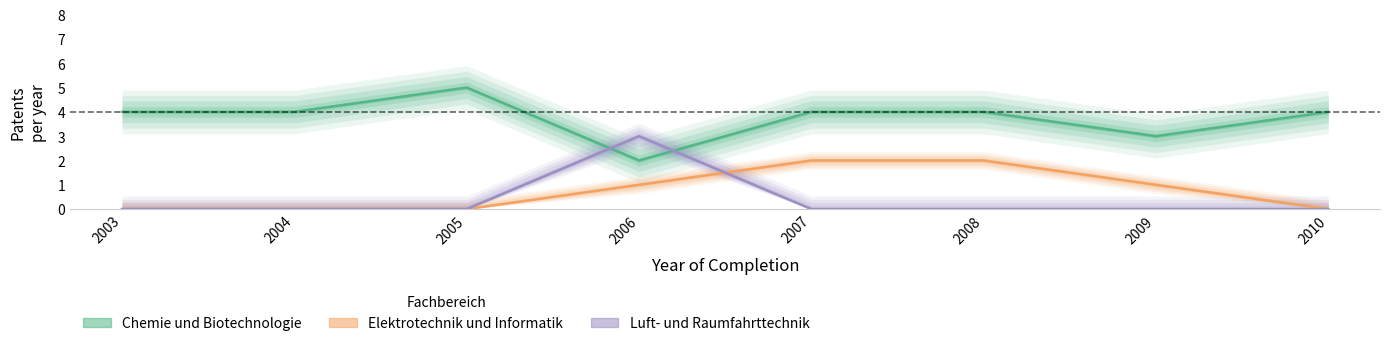

At 2006, list the series in order from largest to smallest.

Luft- und Raumfahrttechnik, Chemie und Biotechnologie, Elektrotechnik und Informatik